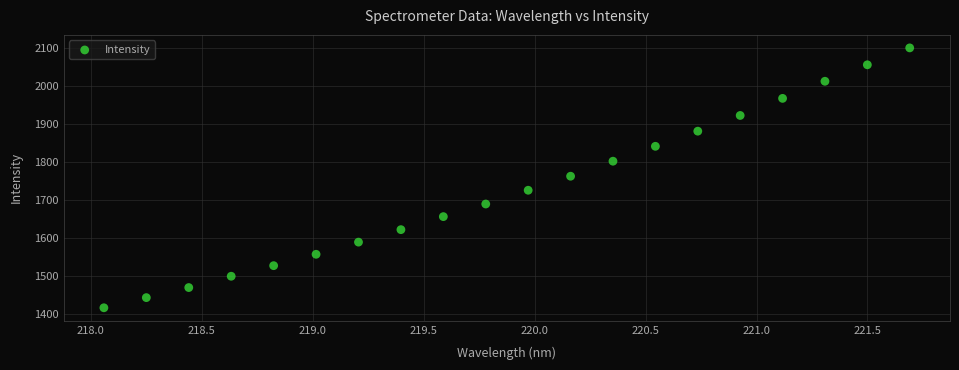

What is the range of X values (max minus min)?

3.6